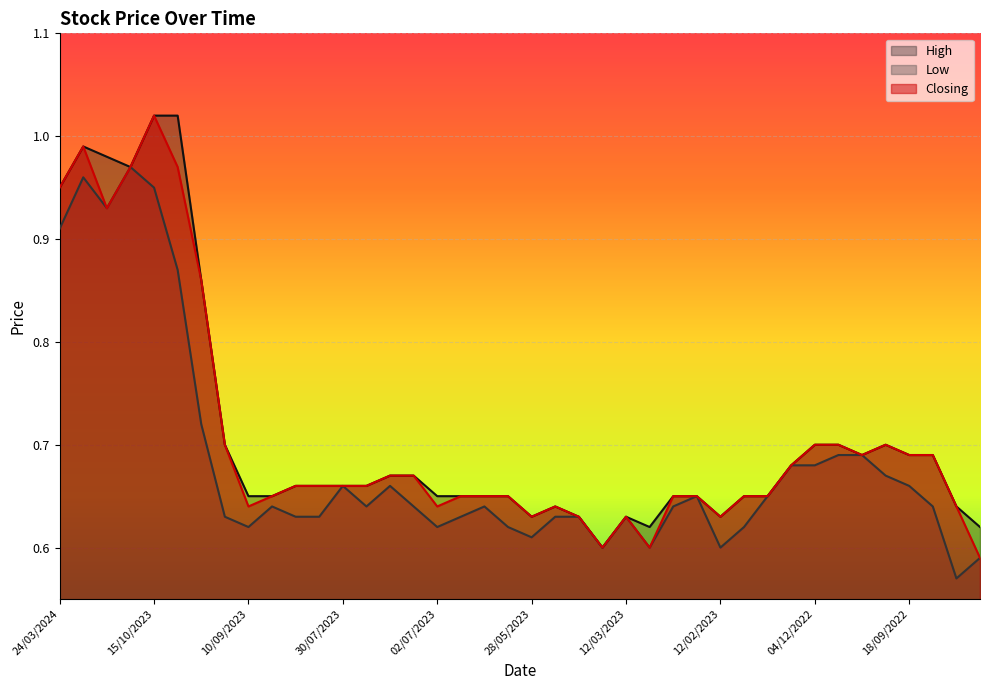

How many lines are shown in the chart?

3